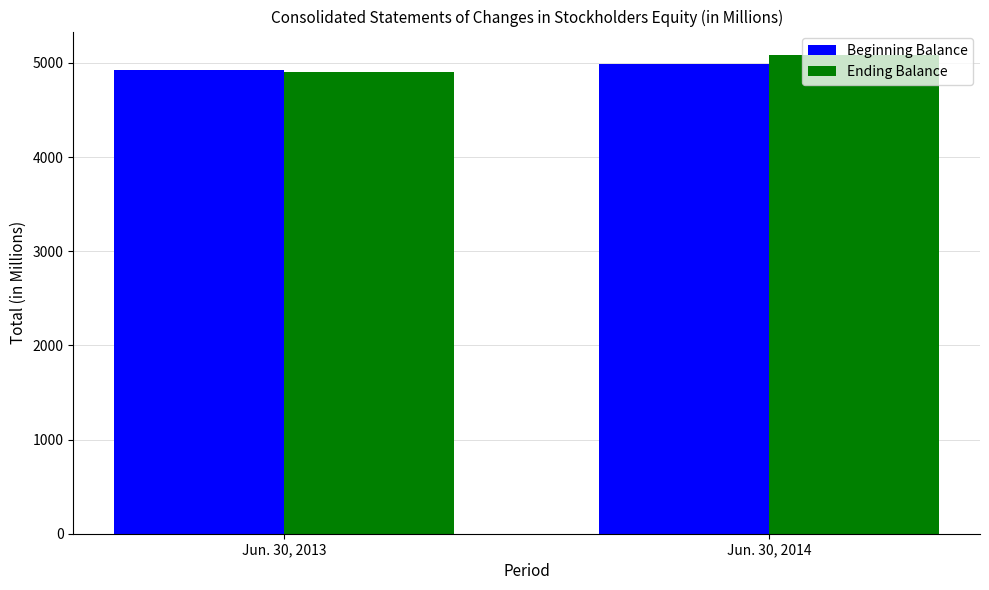

What is the sum of all Ending Balance values?

9982